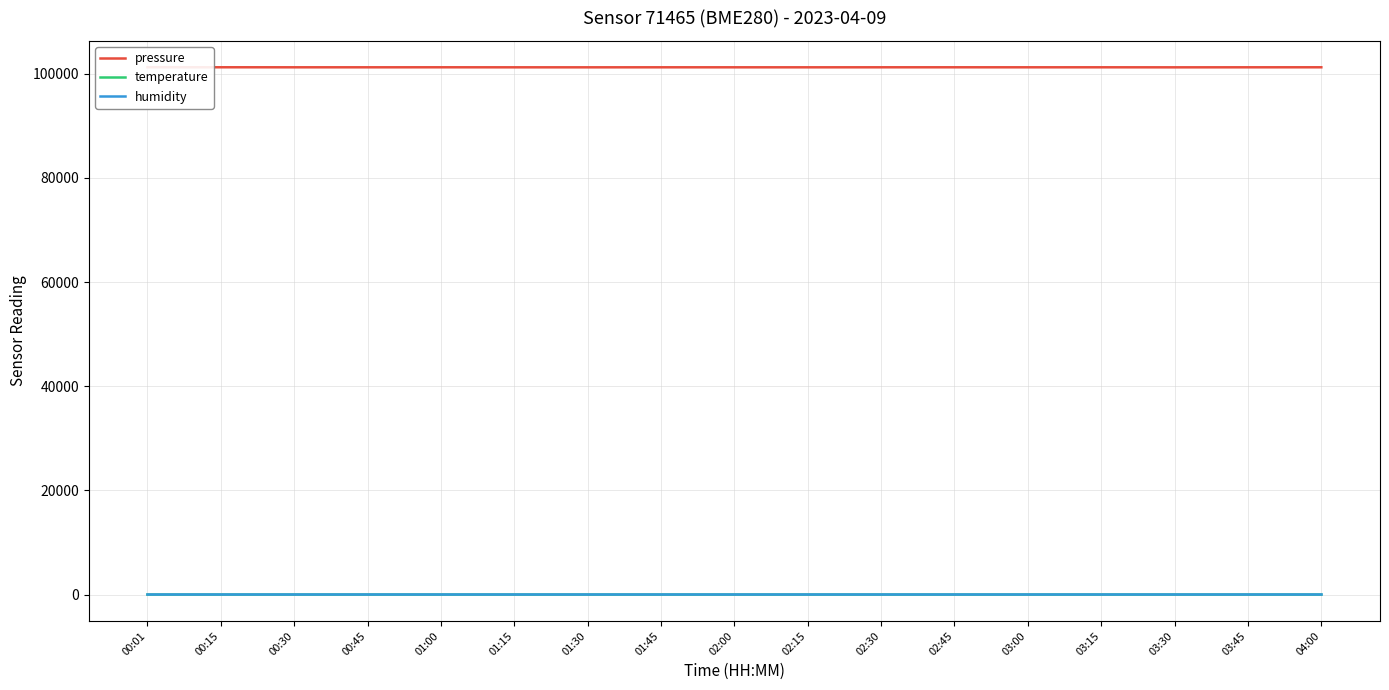

Is it true that pressure equals 101220.6 at 02:15?

True